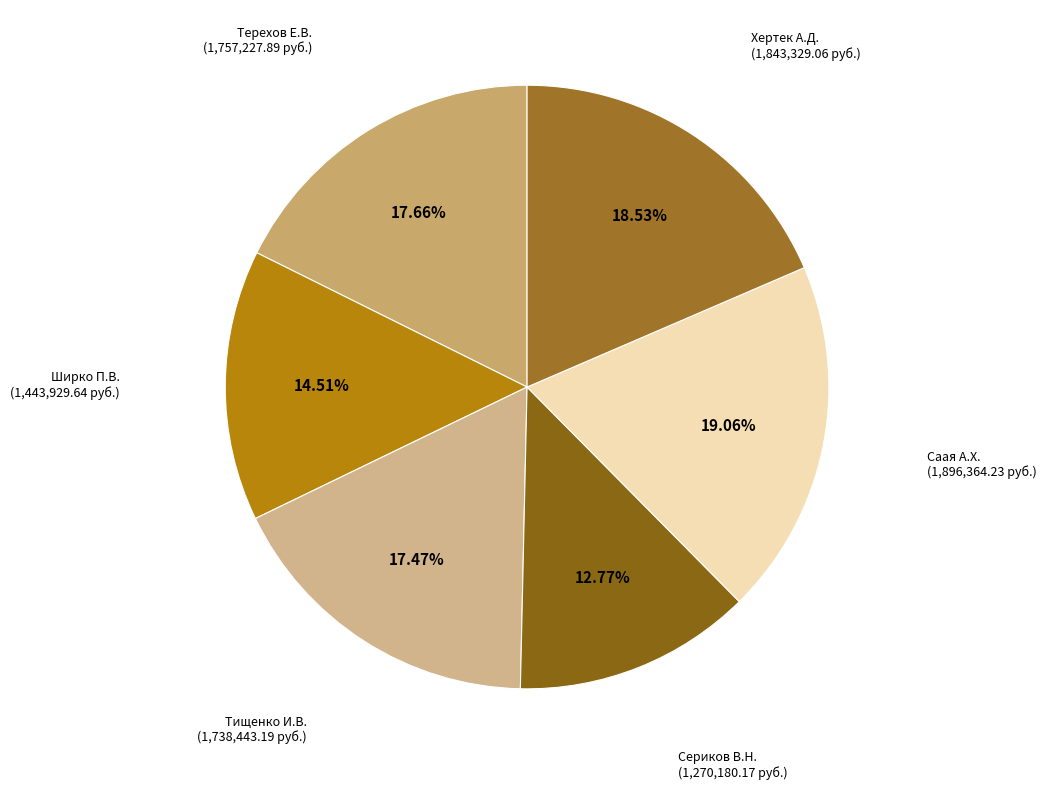

Count the number of slices in the pie.

6